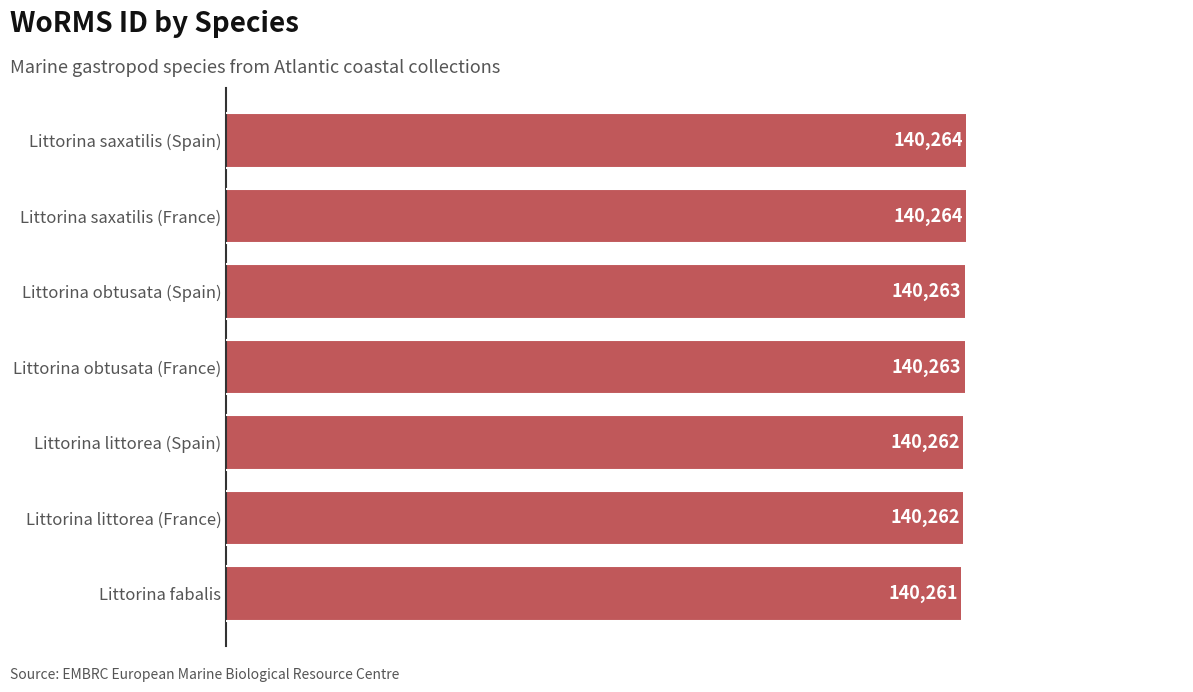

What is the change in value from Littorina saxatilis (France) to Littorina fabalis?

-3